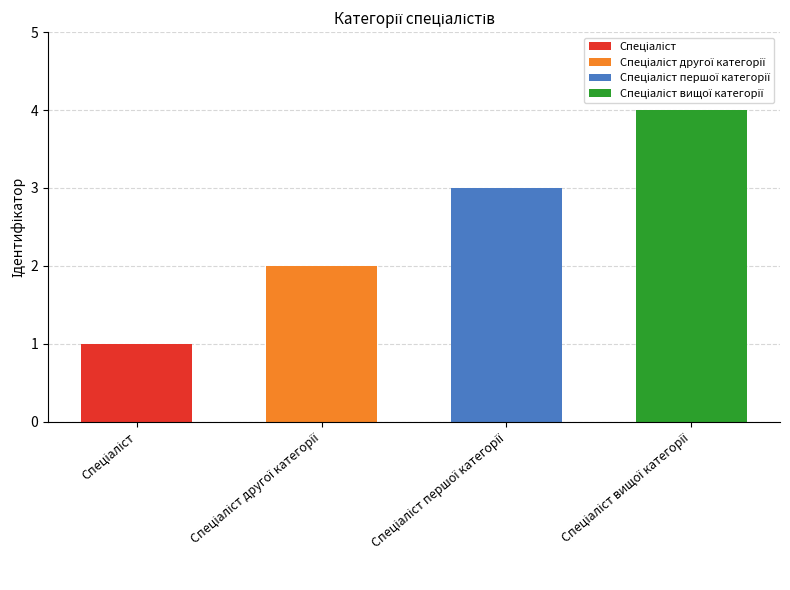

The value at Спеціаліст is 1. True or false?

True